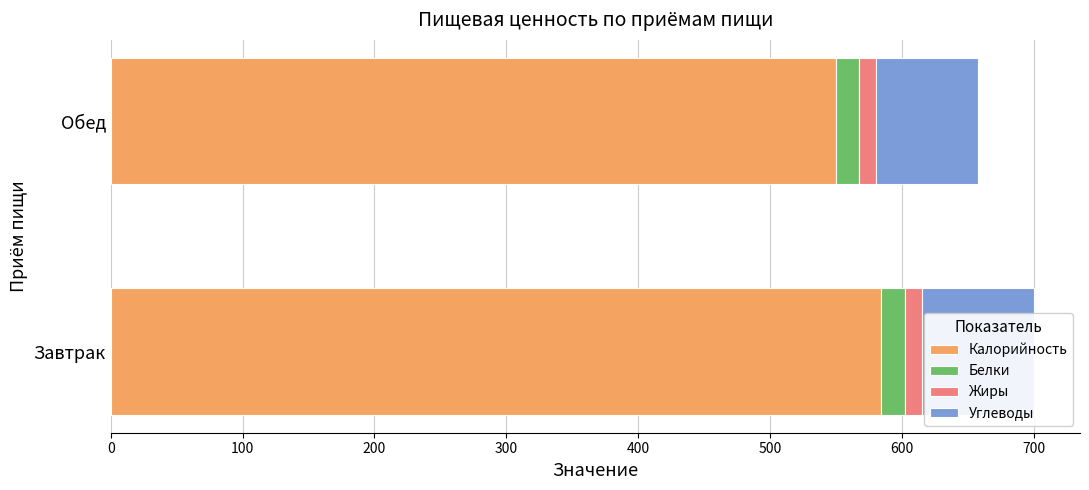

What is the sum of all Калорийность values?

1134.0